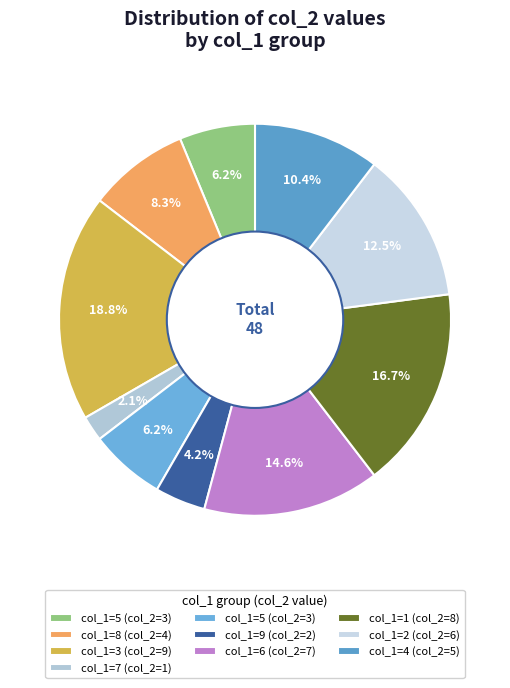

To the nearest percent, what is the difference between the largest and smallest slice percentages?

17%